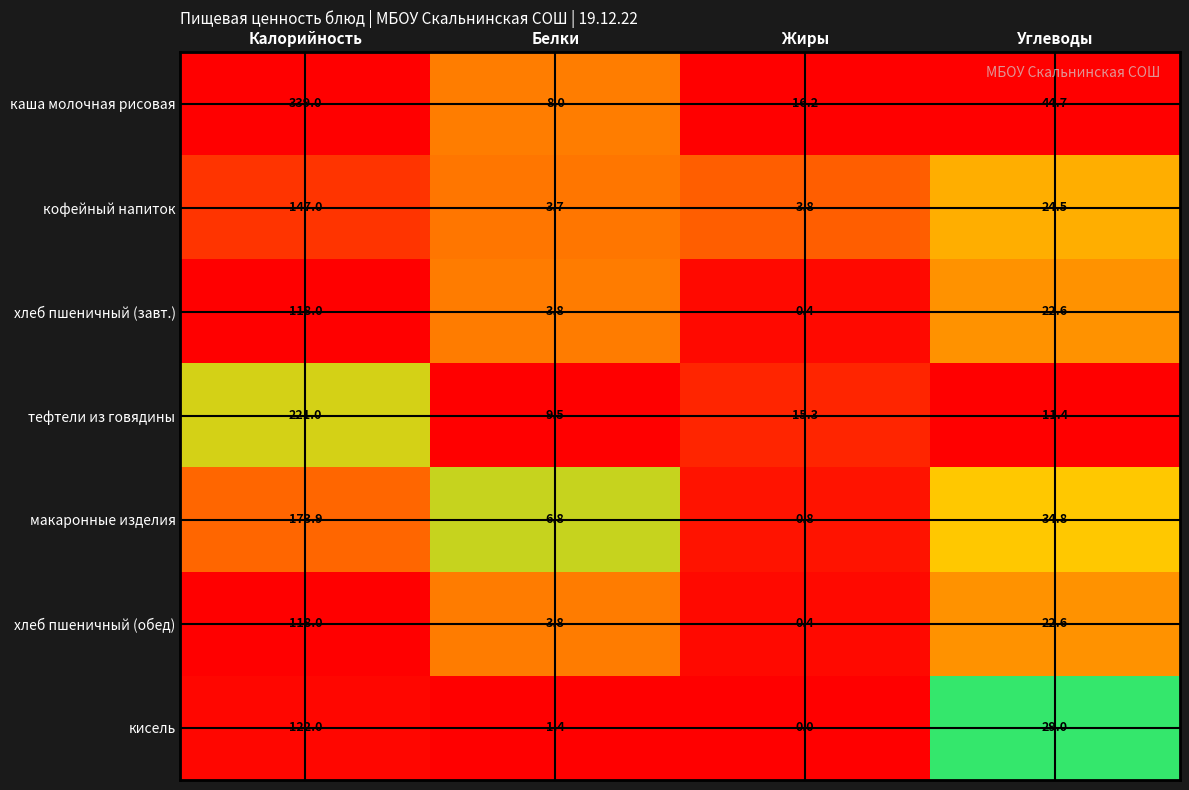

What is the maximum value shown in the chart?

339.0